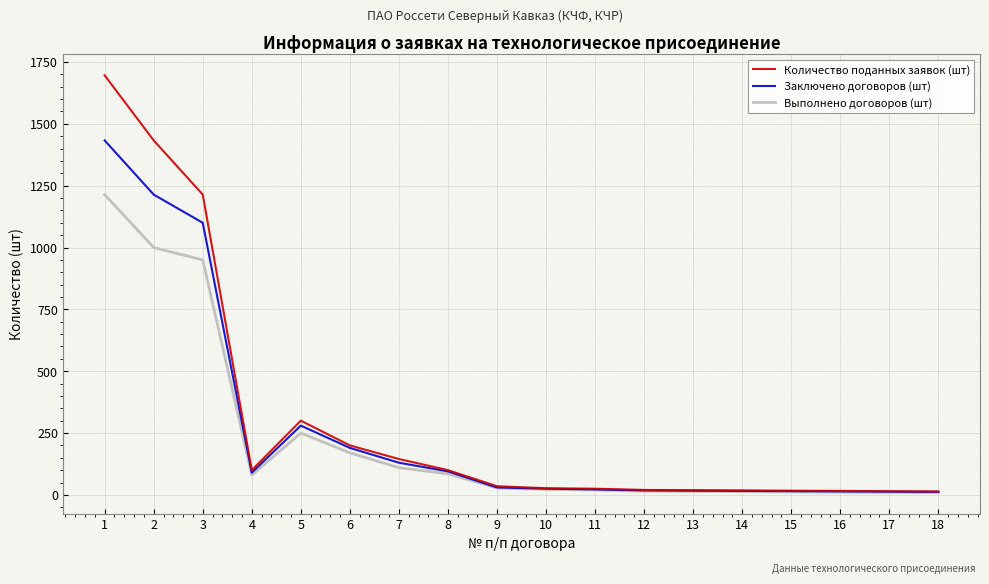

Rank the series at 3 from lowest to highest value.

Выполнено договоров (шт), Заключено договоров (шт), Количество поданных заявок (шт)